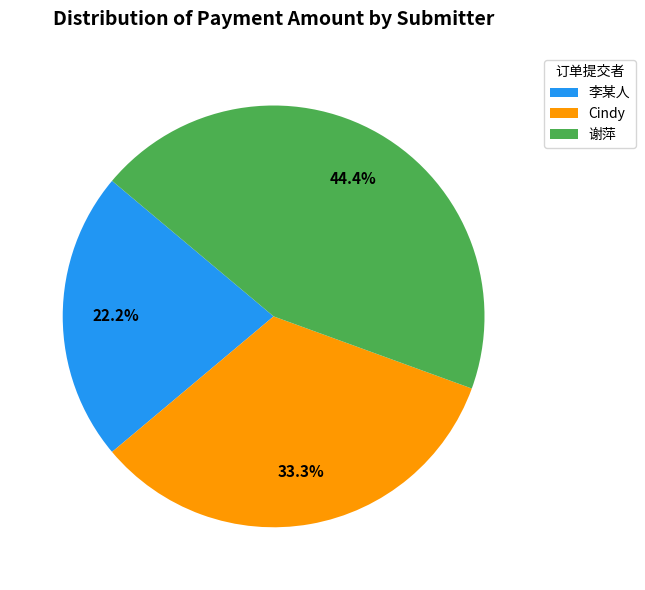

To the nearest percent, what percentage of the pie is 谢萍?

44%